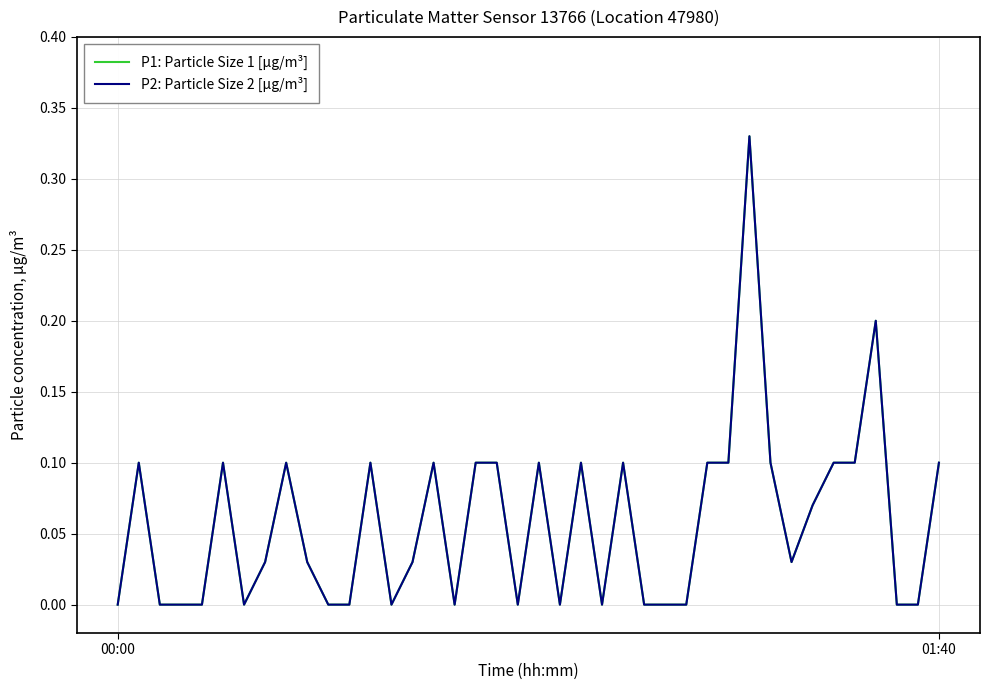

Reading left to right, list all the values displayed in this chart.

P1: Particle Size 1 [µg/m³]: 0.0	0.1	0.0	0.0	0.0	0.1	0.0	0.0	0.1	0.0	0.0	0.0	0.1	0.0	0.0	0.1	0.0	0.1	0.1	0.0	0.1	0.0	0.1	0.0	0.1	0.0	0.0	0.0	0.1	0.1	0.3	0.1	0.0	0.1	0.1	0.1	0.2	0.0	0.0	0.1
P2: Particle Size 2 [µg/m³]: 0.0	0.1	0.0	0.0	0.0	0.1	0.0	0.0	0.1	0.0	0.0	0.0	0.1	0.0	0.0	0.1	0.0	0.1	0.1	0.0	0.1	0.0	0.1	0.0	0.1	0.0	0.0	0.0	0.1	0.1	0.3	0.1	0.0	0.1	0.1	0.1	0.2	0.0	0.0	0.1